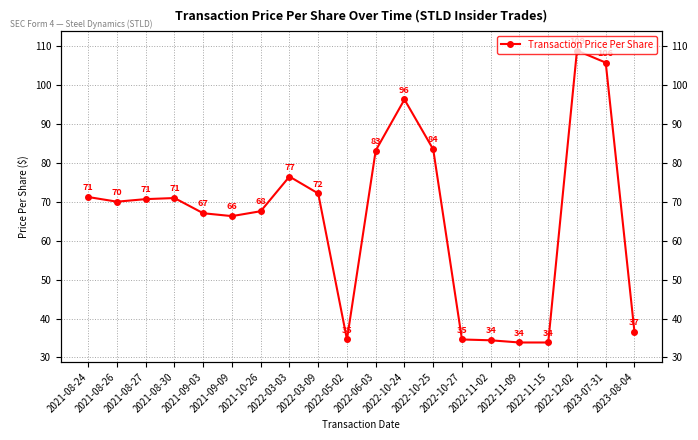

Where is the first local maximum?

2021-08-30